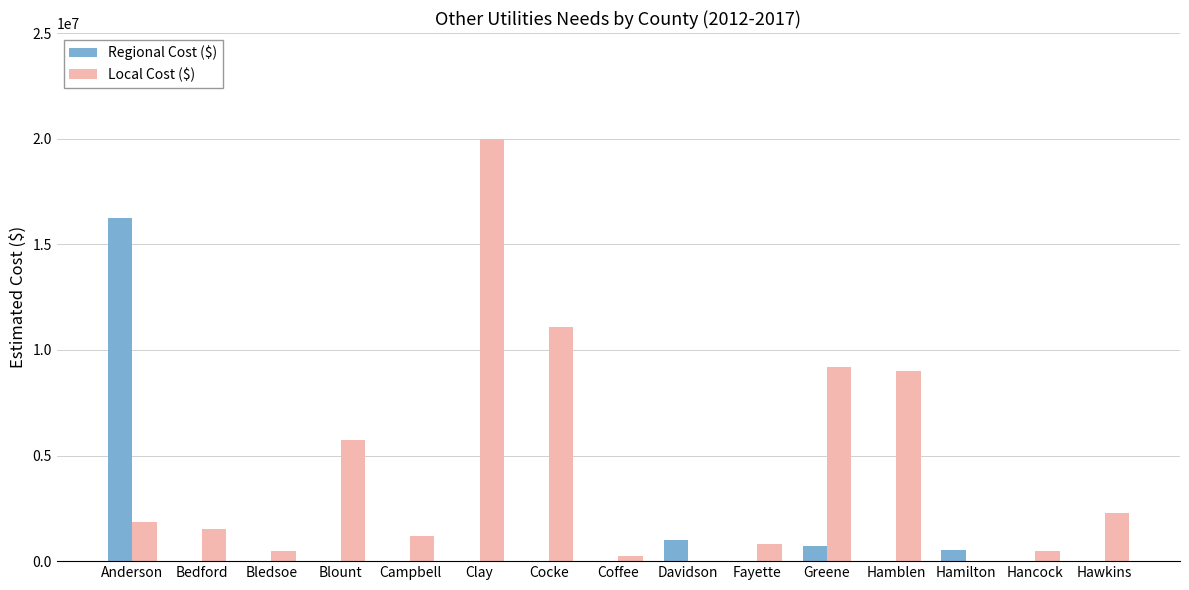

True or false: Regional Cost ($) has a value of 0 at Hancock.

True